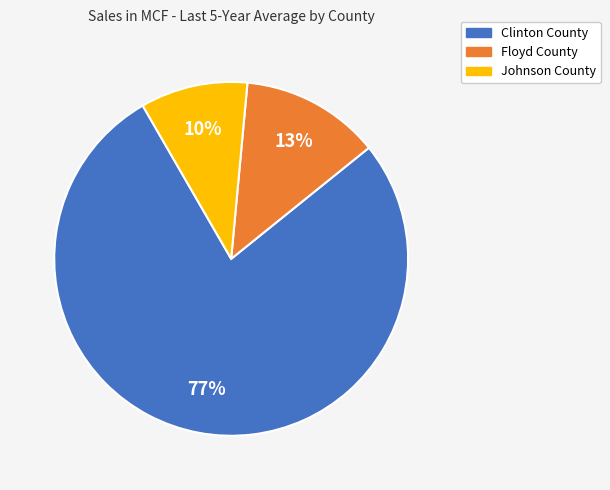

To the nearest percent, what portion does Johnson County represent?

10%